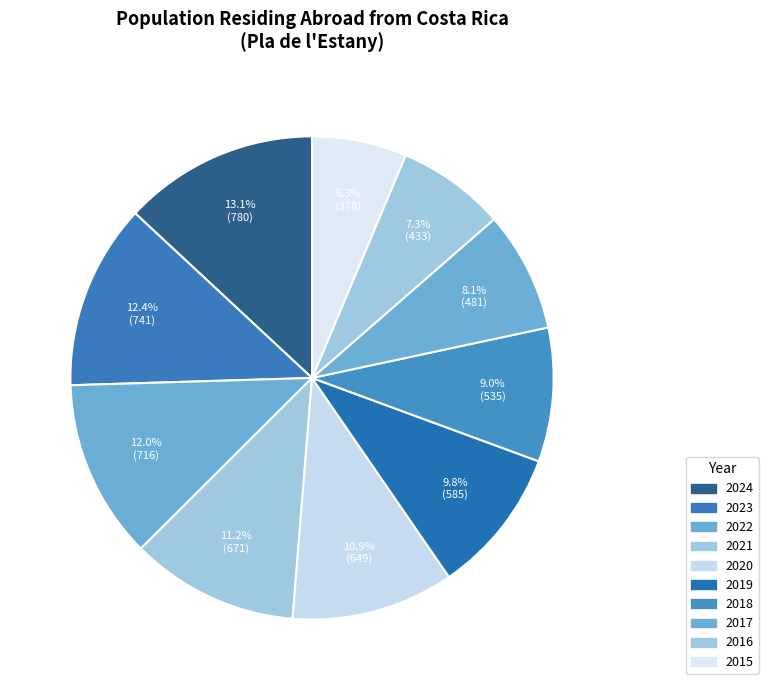

Approximately how many times larger is the value at 2021 compared to 2017?

1.4